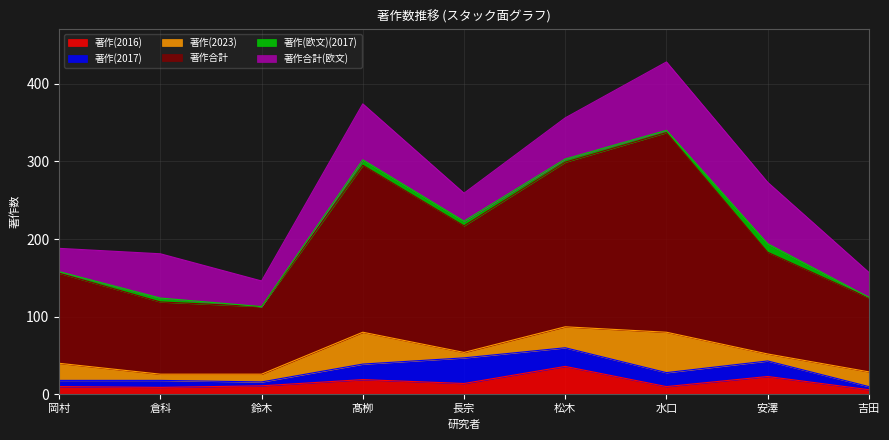

Which series has the widest spread of values?

著作合計